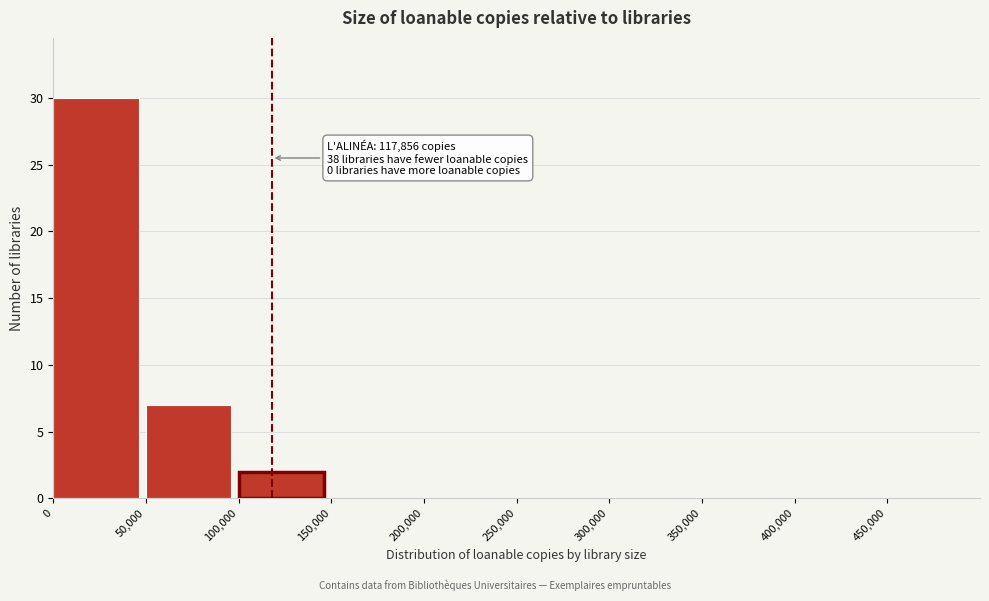

Over which range of the x-axis is the bar tallest?

0 to 50000